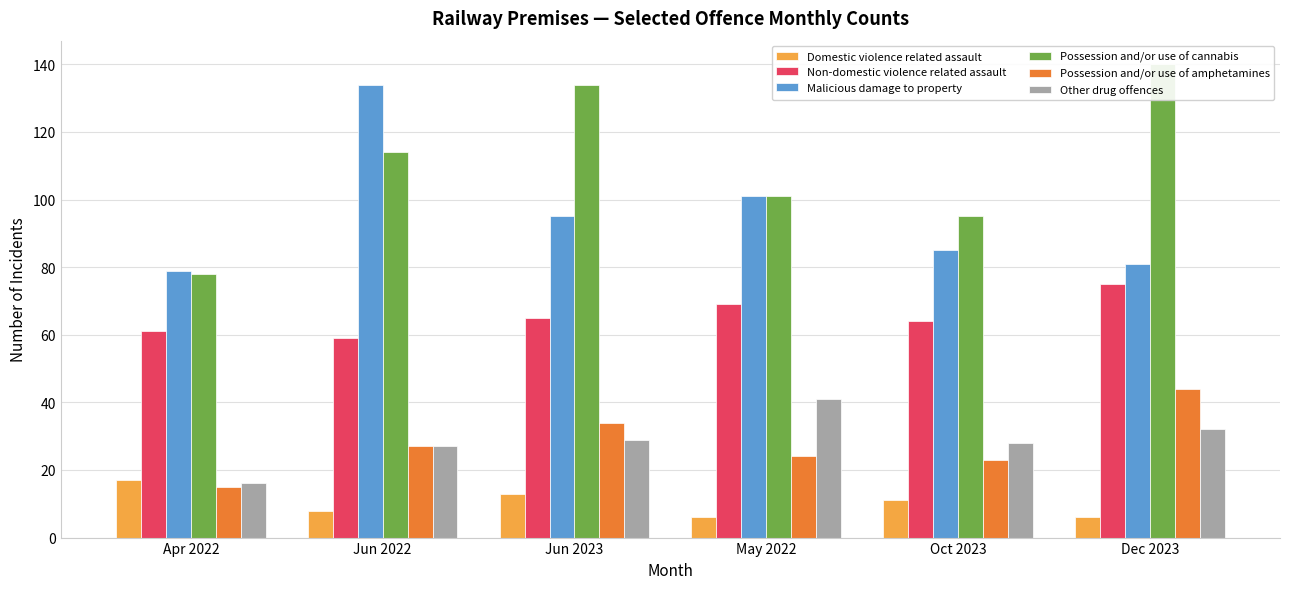

What is the smallest value displayed?

6